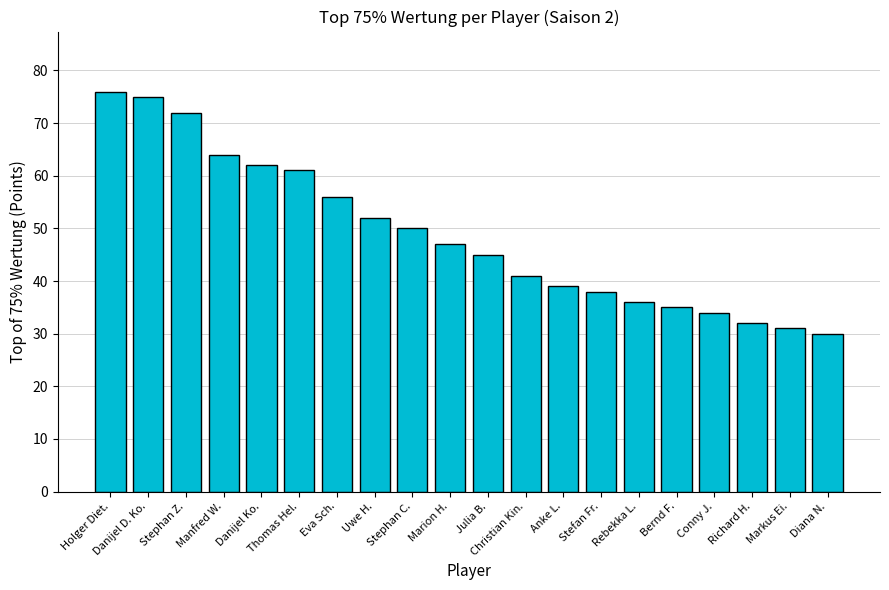

What is the difference between the maximum and minimum values?

46